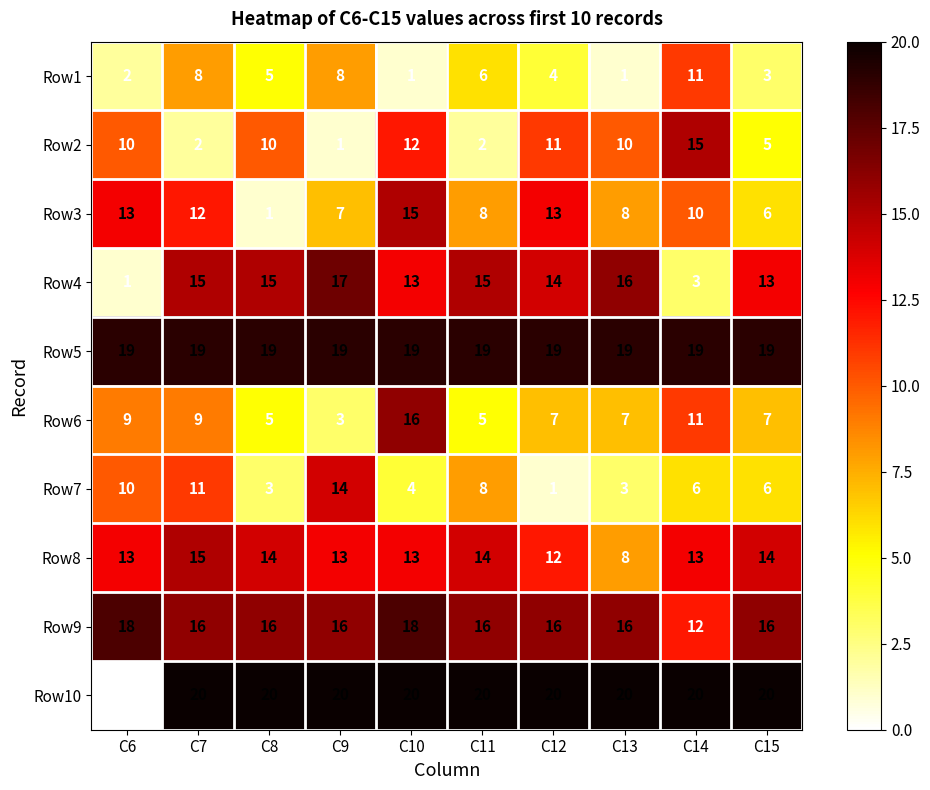

True or false: Row10 has a value of 20 at C13.

True